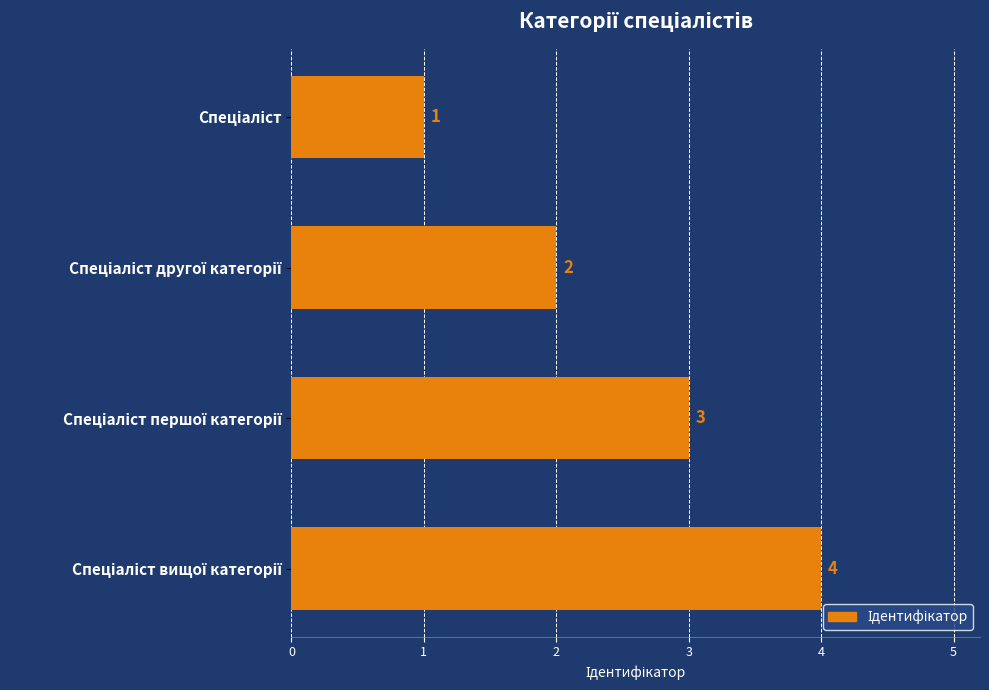

Count the values in the range 2 to 4.

3